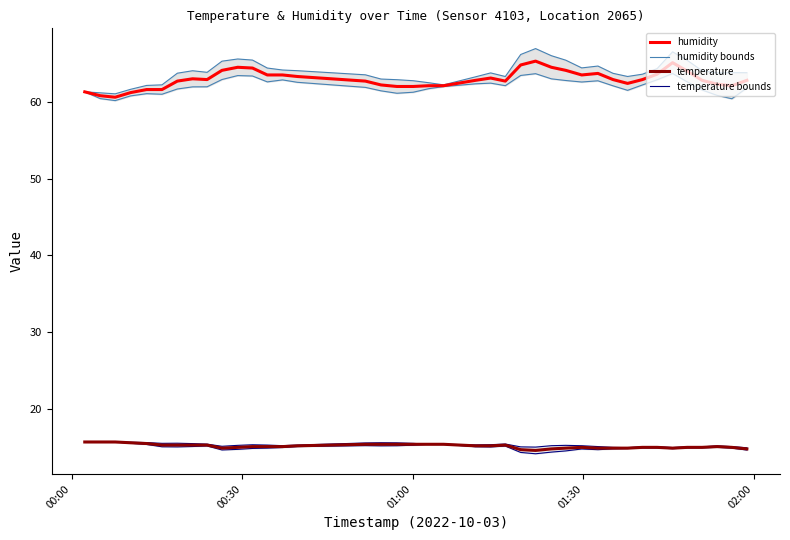

Does the chart have visible grid lines?

No